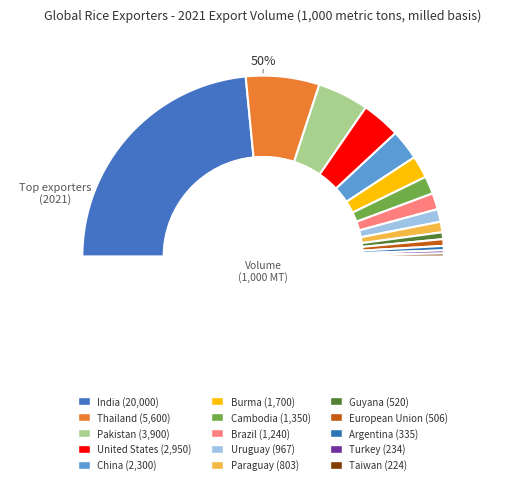

What is the ratio of the value at India to the value at Pakistan?

5.1